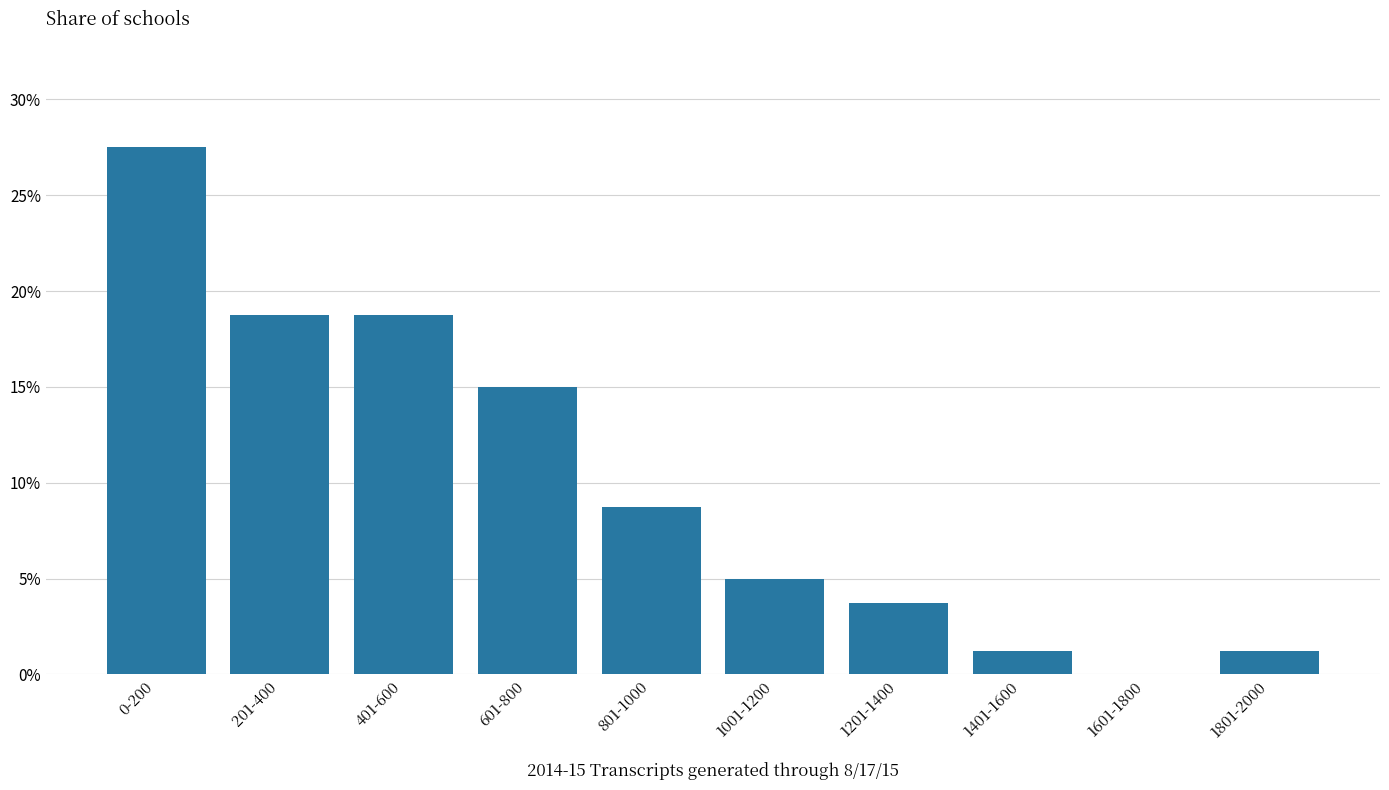

Are the bars horizontal?

No